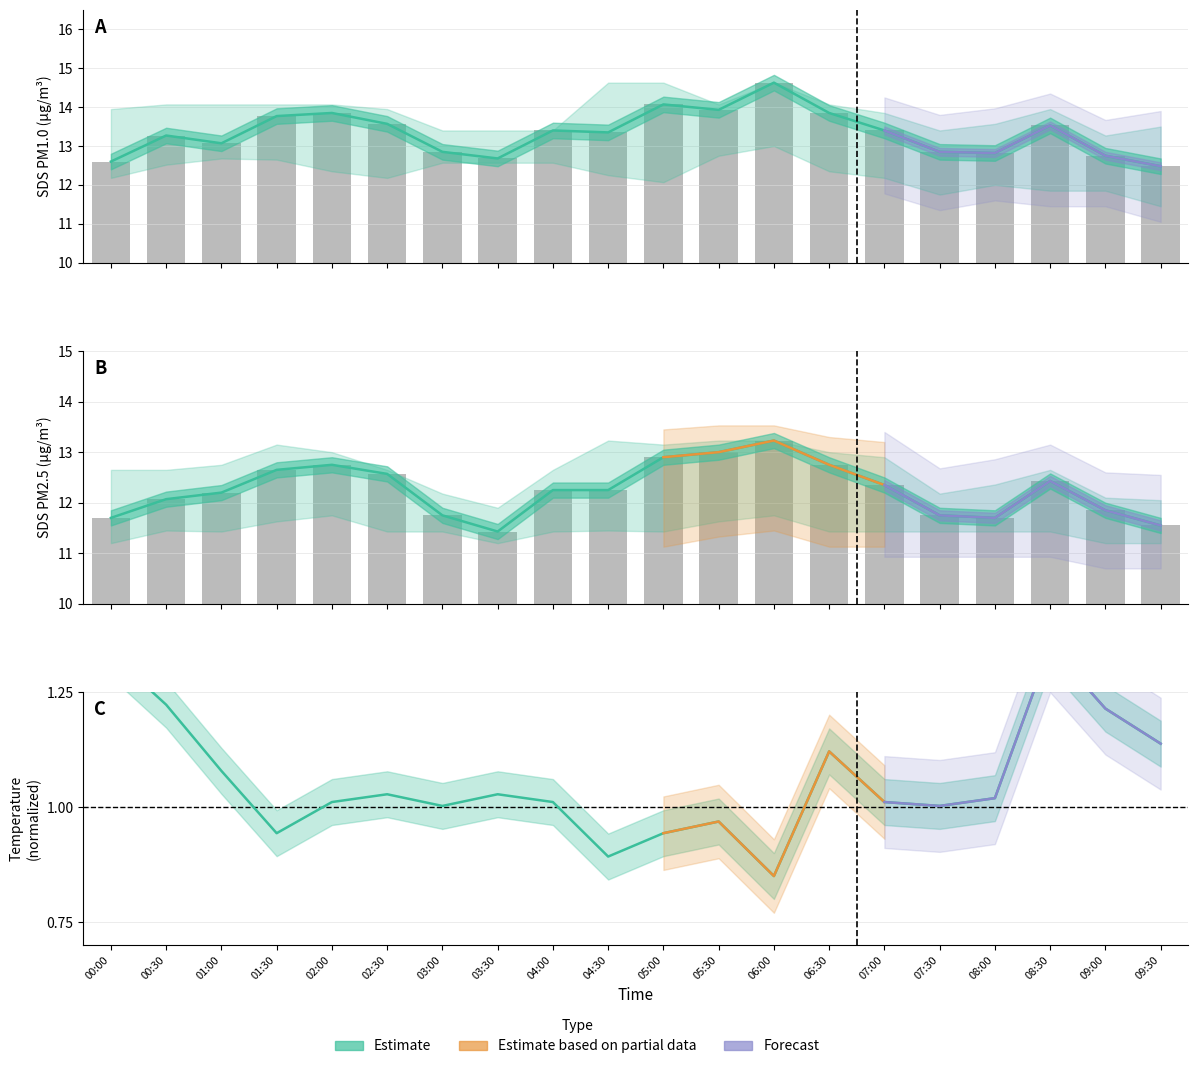

List the labels in order of SDS_P1 value, largest first.

06:00, 05:00, 05:30, 02:00, 06:30, 01:30, 02:30, 08:30, 04:00, 07:00, 04:30, 00:30, 01:00, 03:00, 07:30, 08:00, 09:00, 03:30, 00:00, 09:30